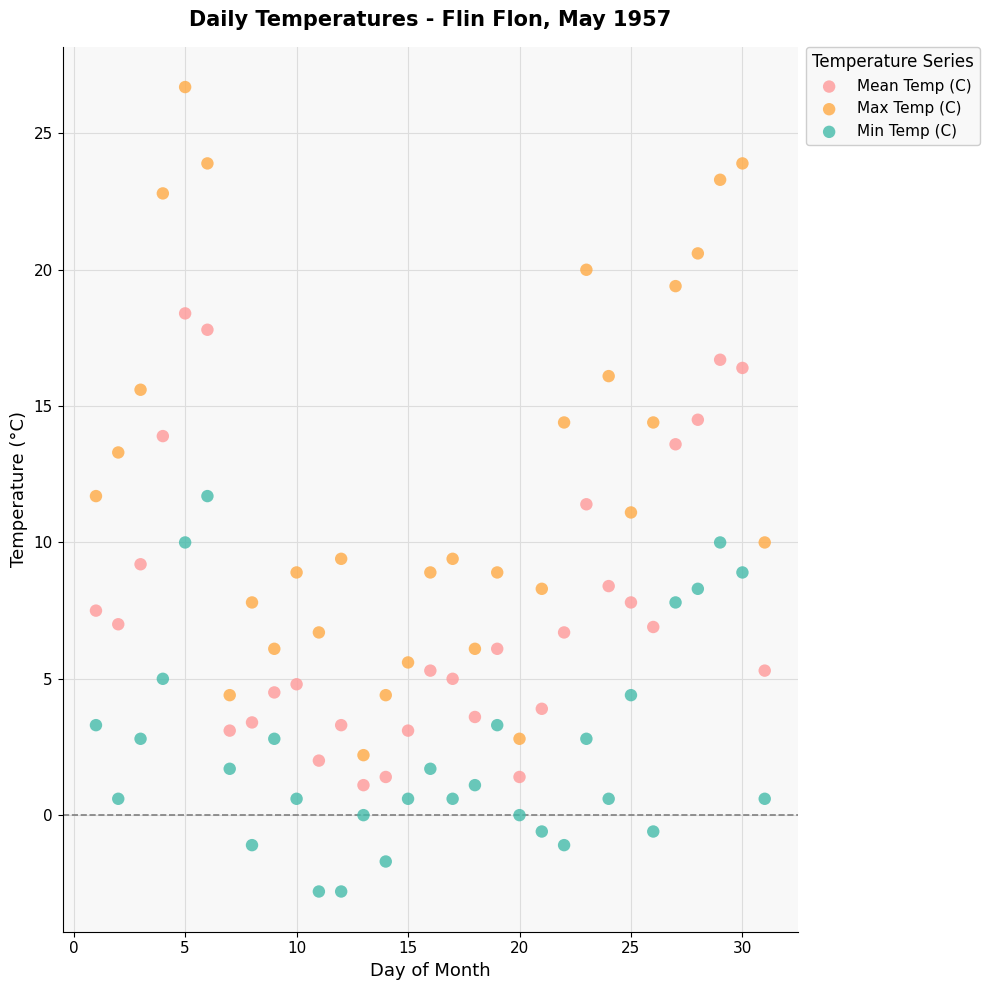

Across all data points, what is the range of Y values (max minus min)?

29.5